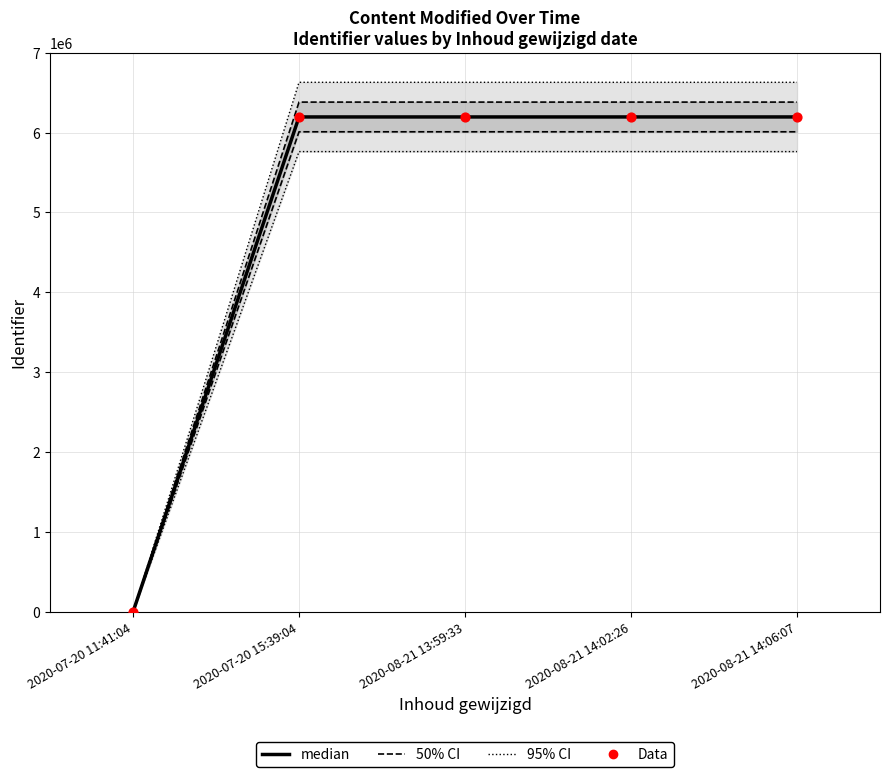

Which series has the widest spread of Y values?

median